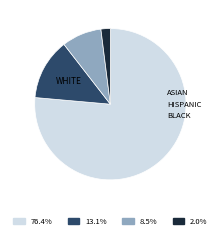

Does any single category account for the majority?

Yes